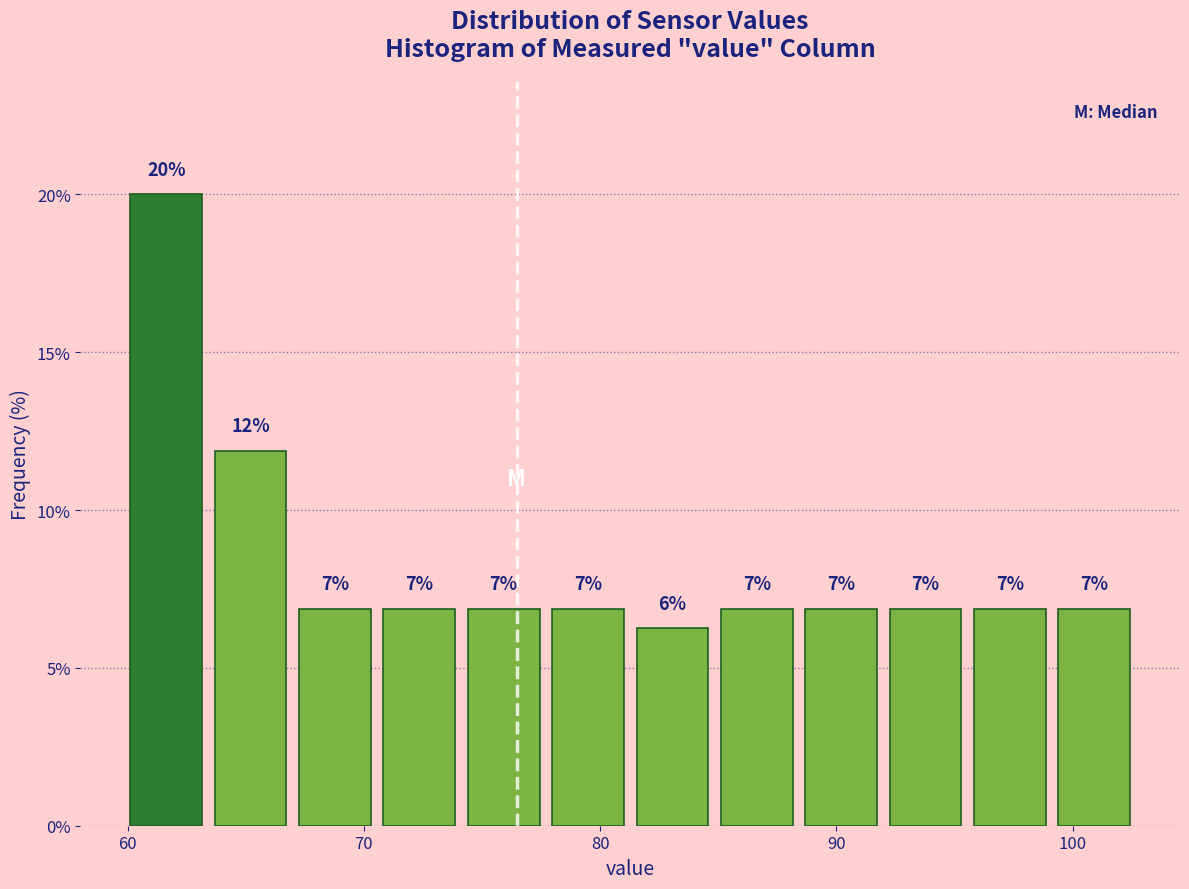

Read against the x-axis, roughly where is the centre of the tallest bar?

62